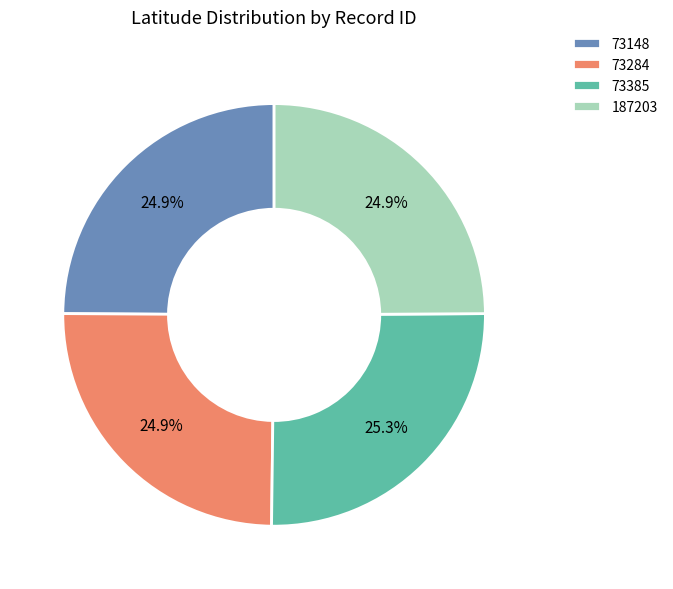

Is it true that 73385 is 19% of the pie?

False